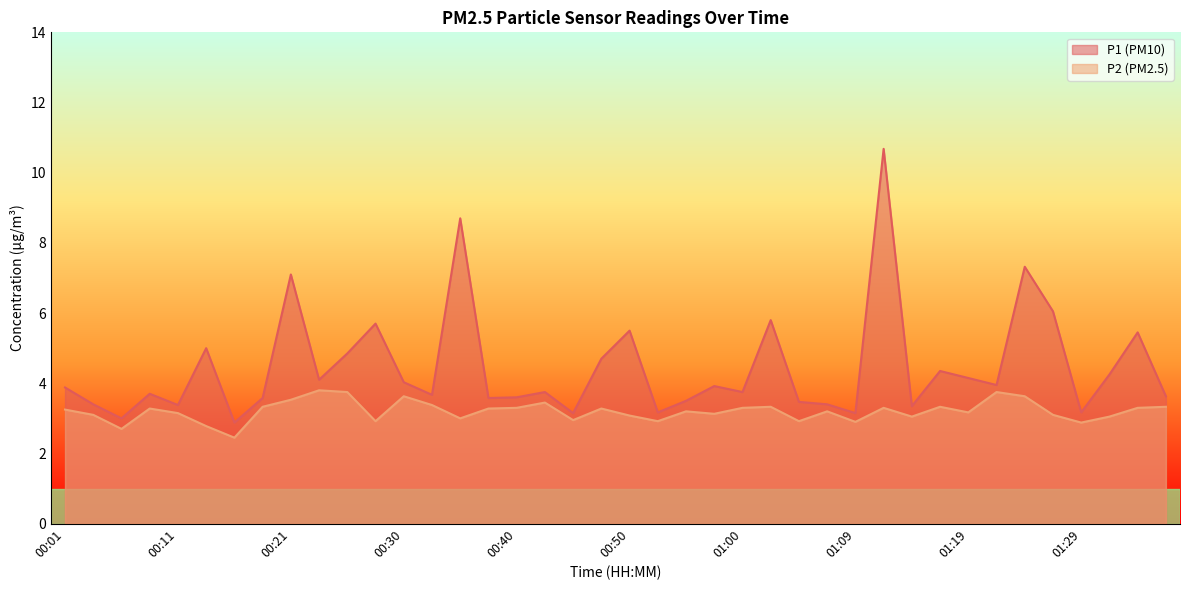

What is the difference between the second highest and minimum values in the P2 series?

1.3